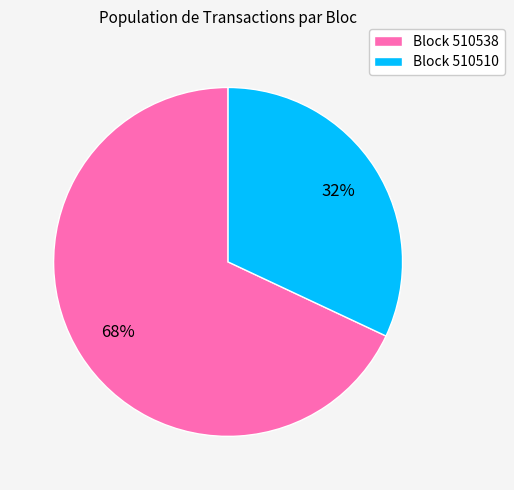

Is it true that Block 510538 is 55% of the pie?

False